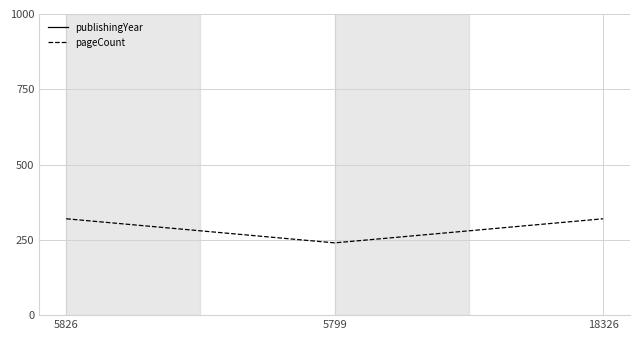

How many series are shown in this chart?

2